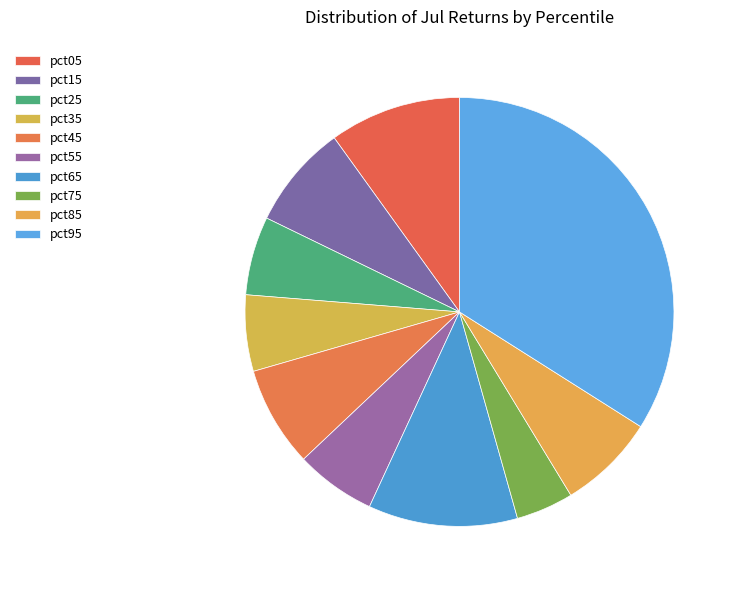

How much of the chart is everything except pct55?

93.9%